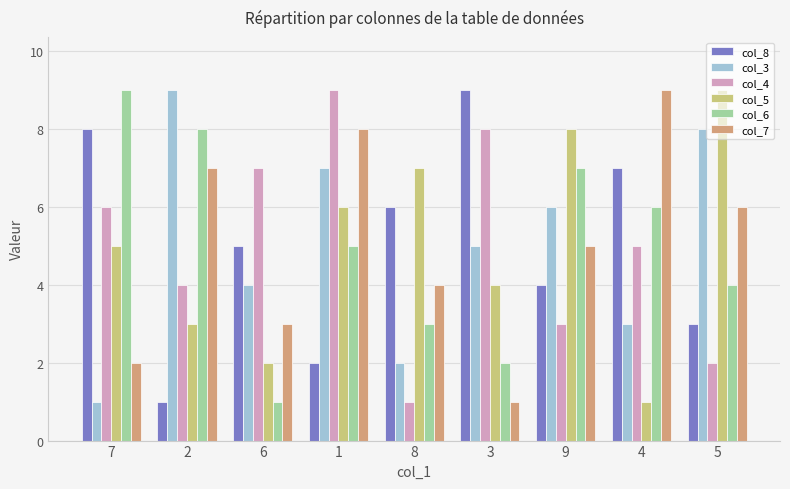

Where does the col_4 series first go above 5?

7